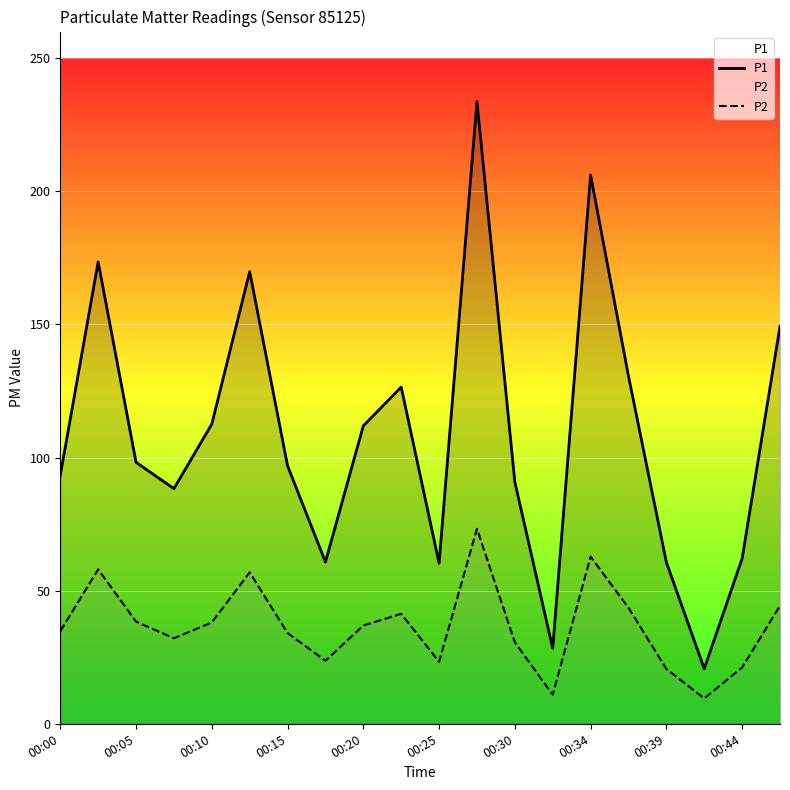

Which series has the largest range (max minus min)?

P1